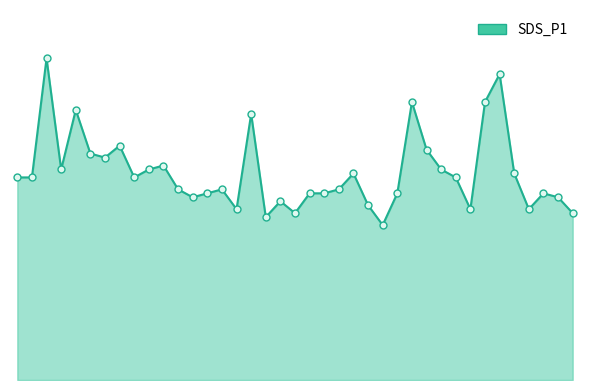

Is this an area chart (filled region under the line)?

Yes